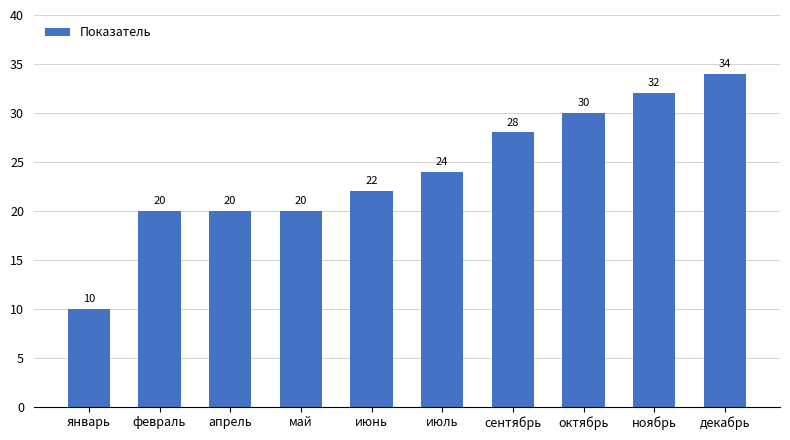

How many values are below 24?

5